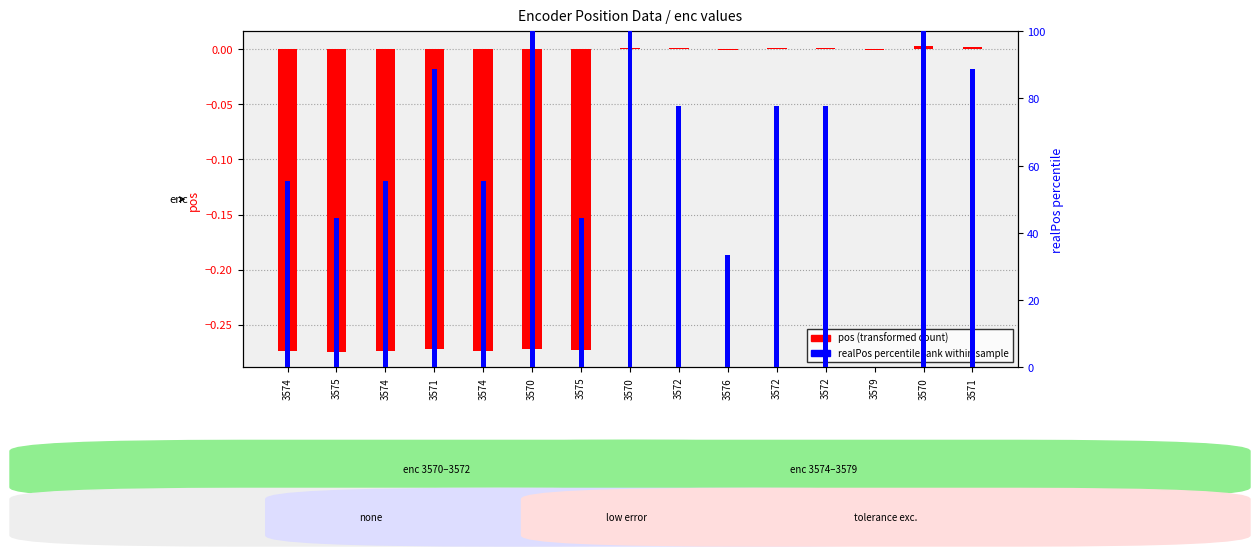

What is the sum of the realPos percentile rank values at 3570 and 3571?

188.9